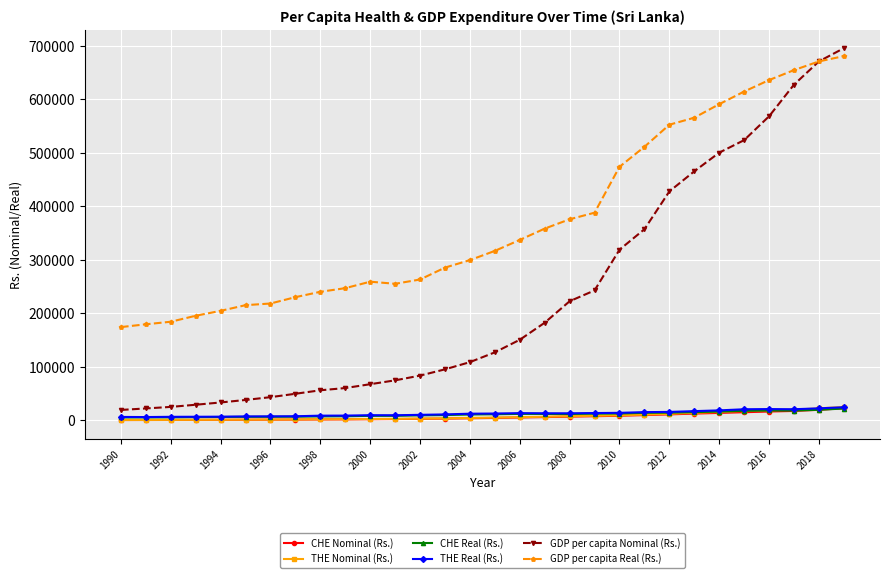

True or false: CHE Real (Rs.) has more than 0 interior local peaks.

True